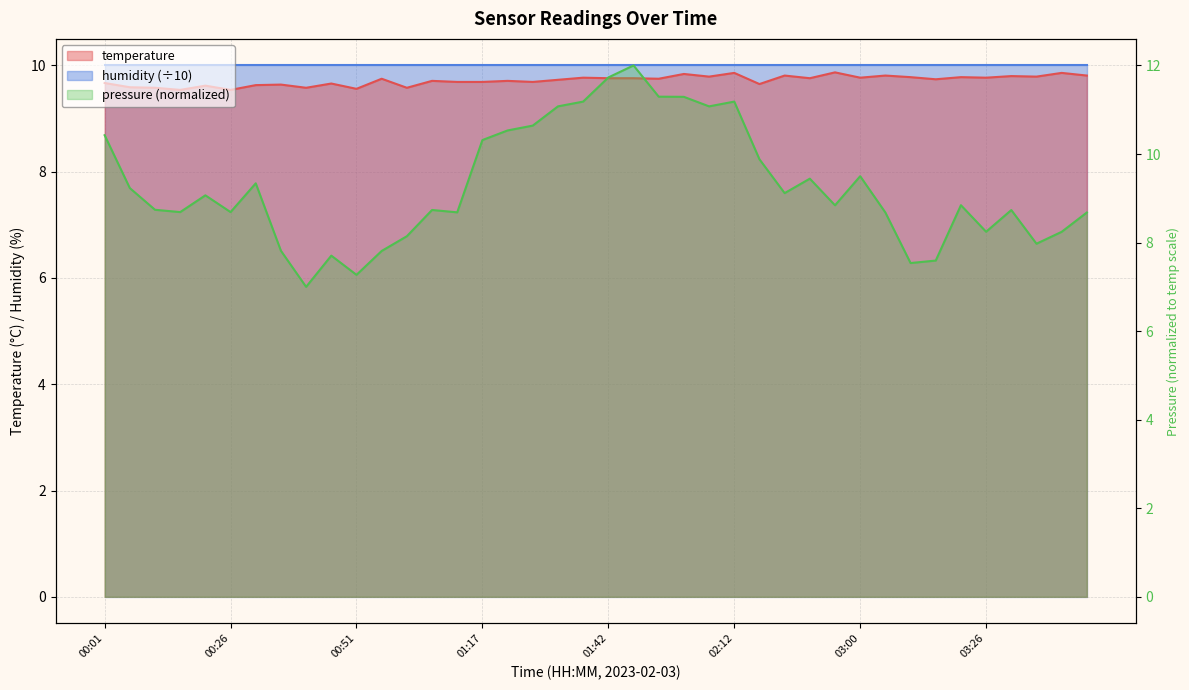

What is the difference between the maximum and second lowest values?

0.3